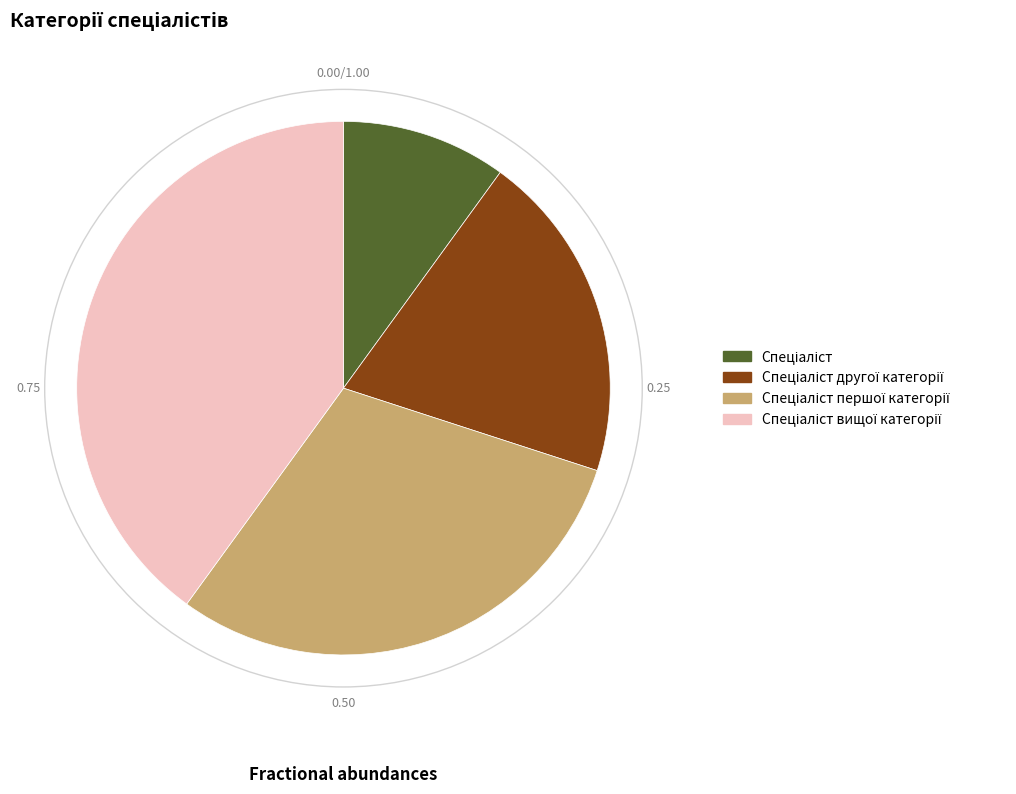

Does any single category account for the majority?

No